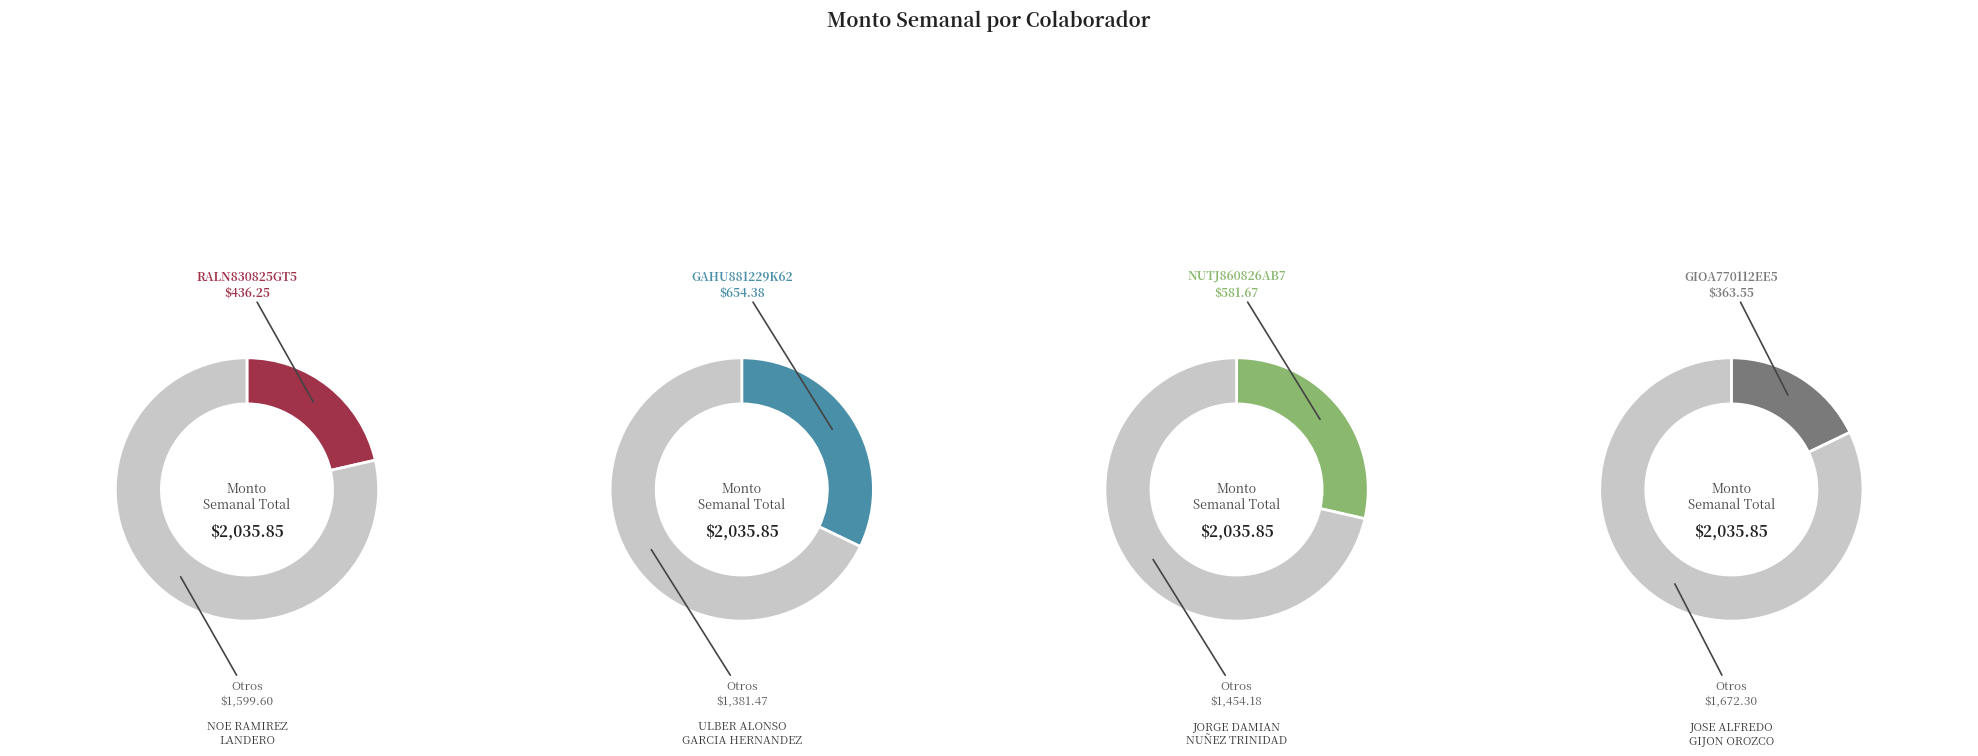

Rank the categories by value from lowest to highest.

GIOA770112EE5, RALN830825GT5, NUTJ860826AB7, GAHU881229K62